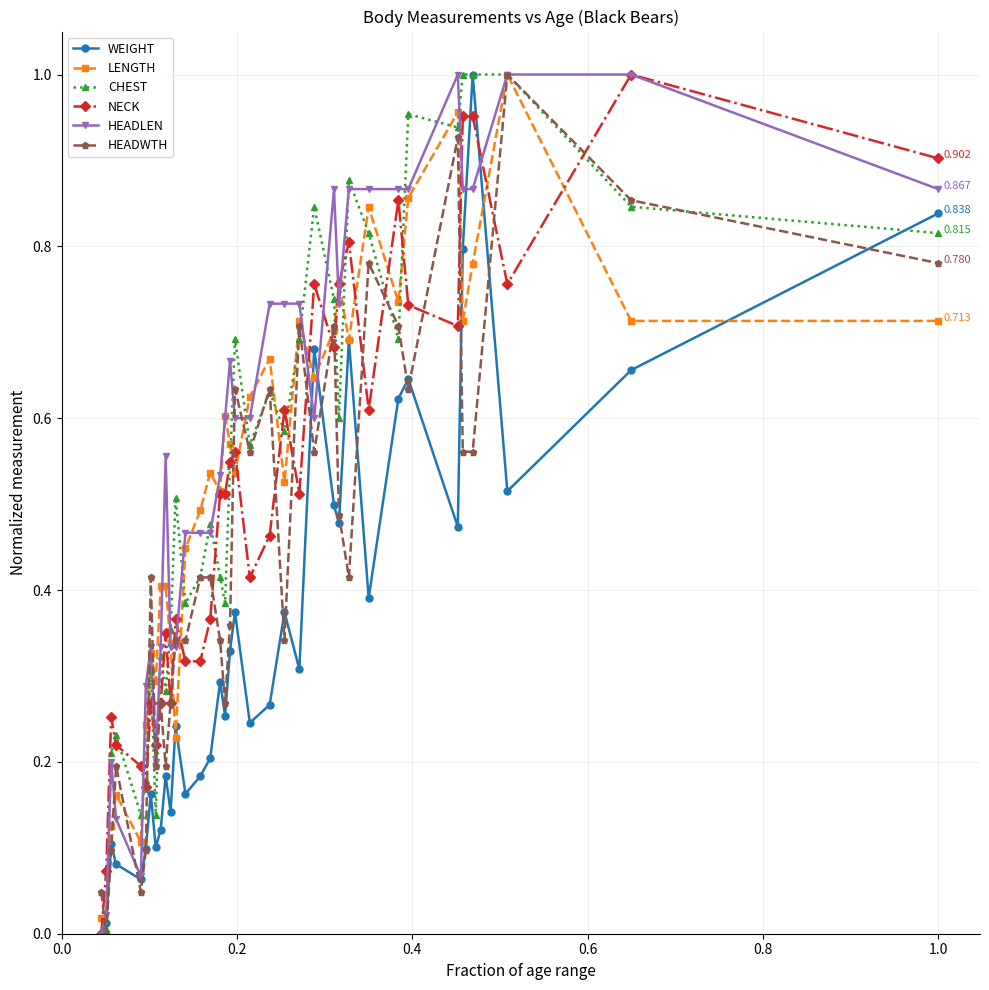

True or false: LENGTH has more than 1 points higher than both neighbors.

True